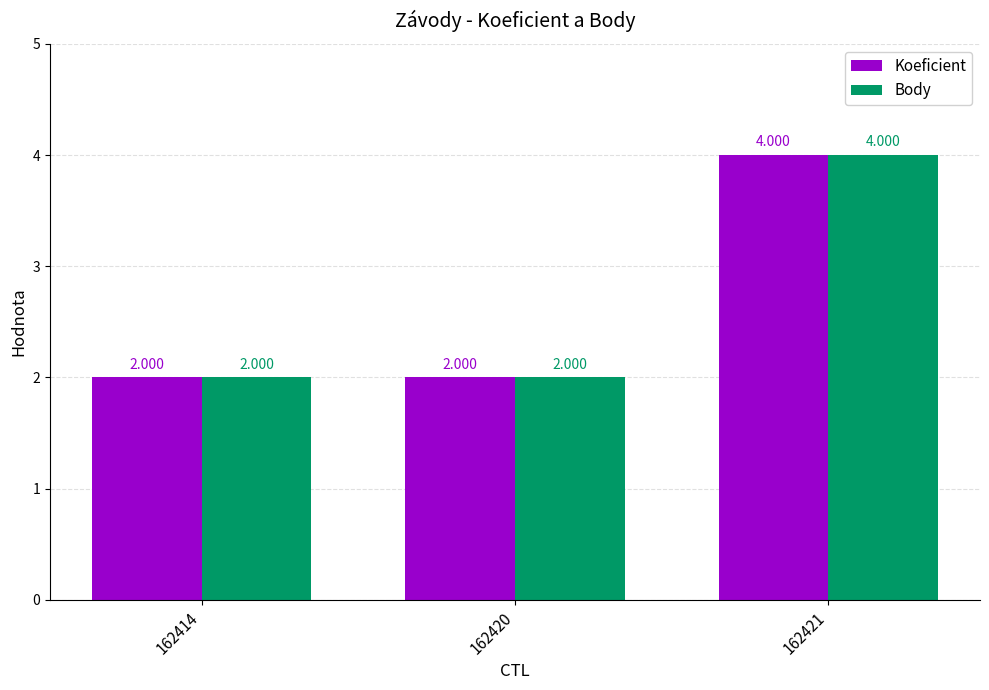

How many values in the Koeficient series exceed 2?

1